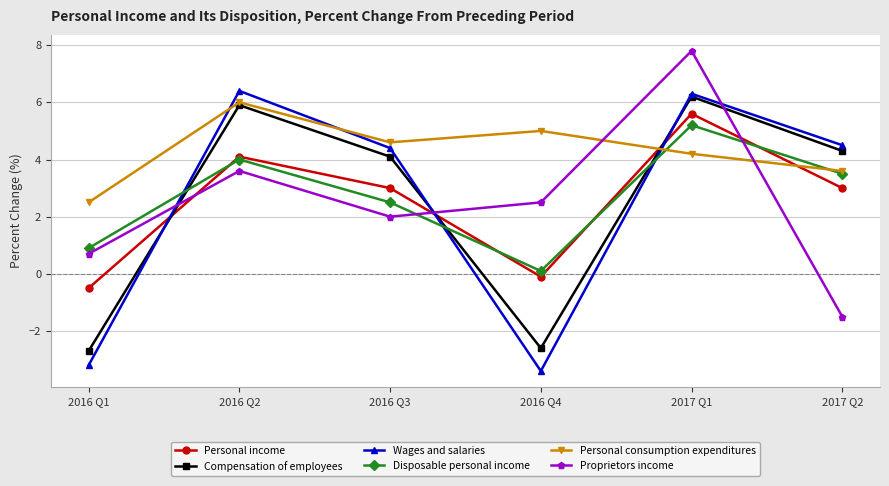

What is the sum of all Personal consumption expenditures values?

25.9